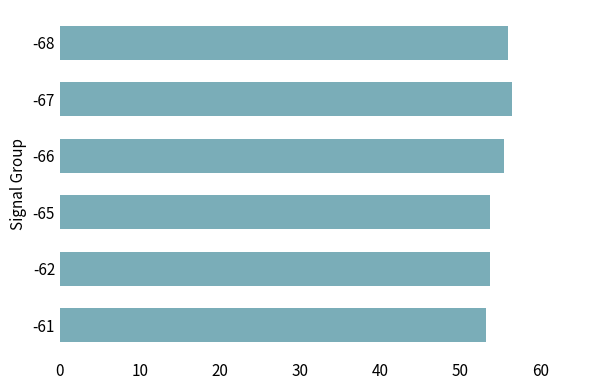

What is the difference between the second highest and minimum values?

2.8